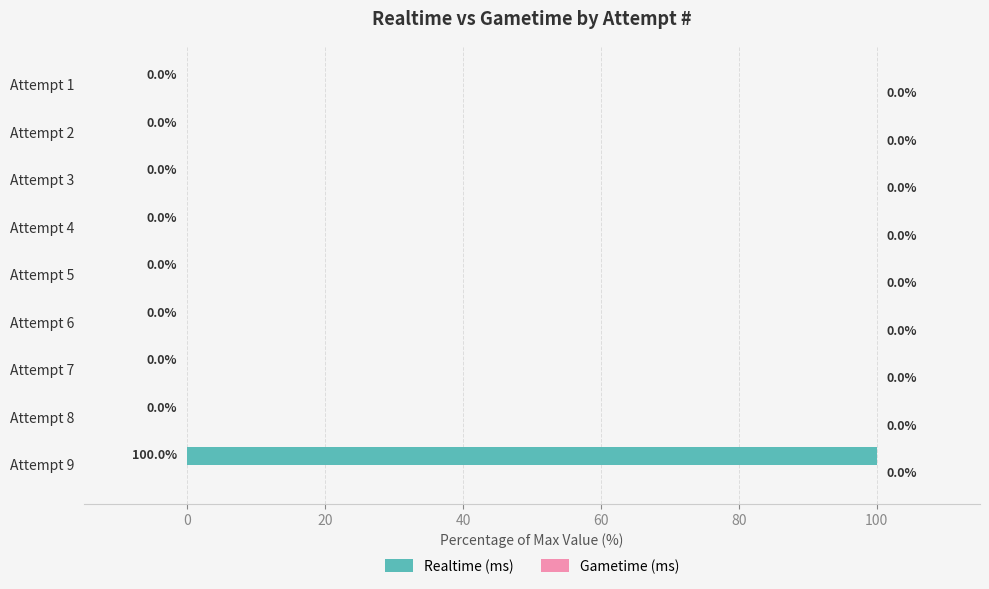

True or false: the data shows 52 at Attempt 2.

False